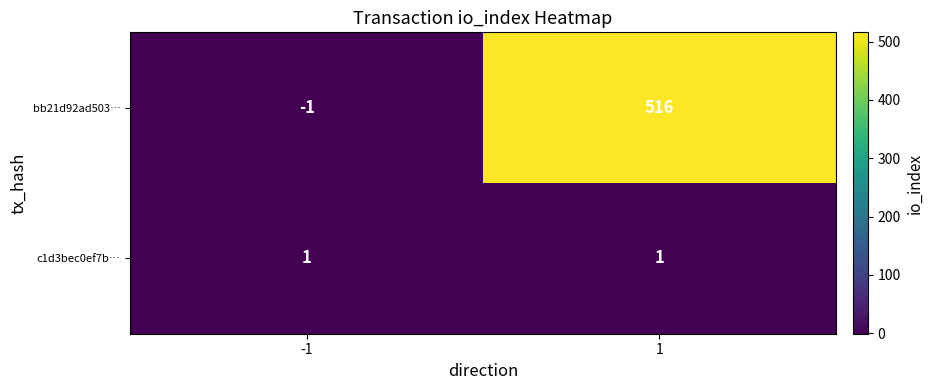

Between -1 and 1, which series saw the biggest shift?

bb21d92ad503…